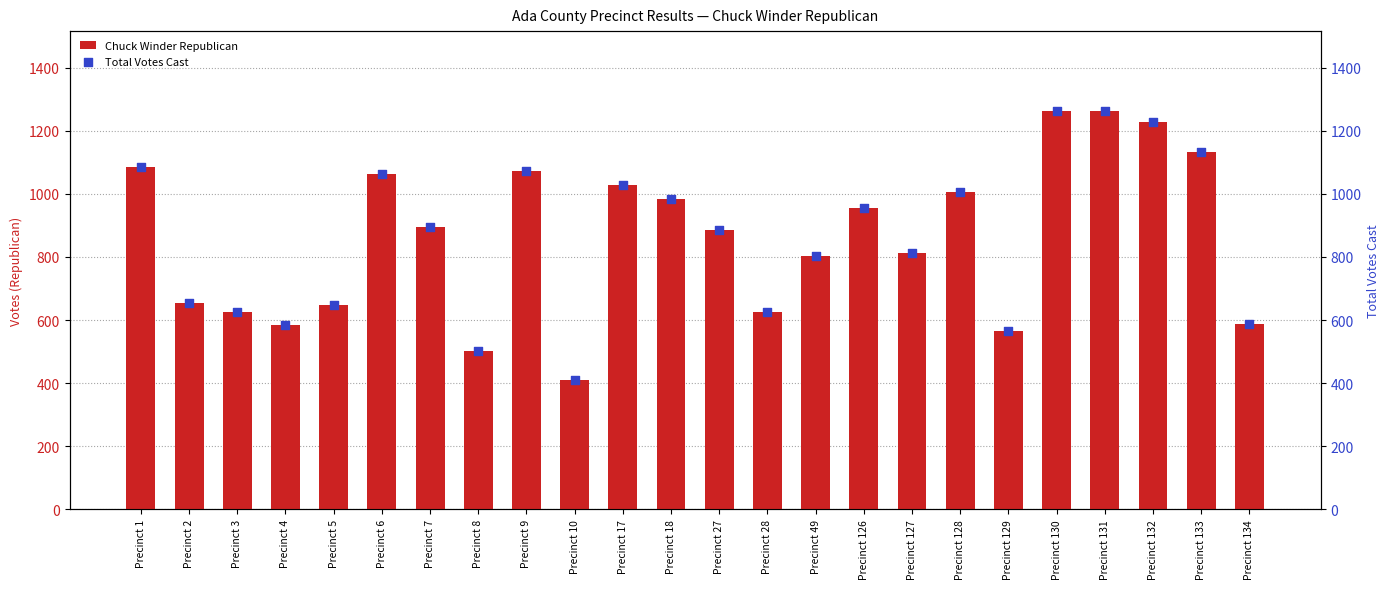

What is the total value across all series at Precinct 28?

1254